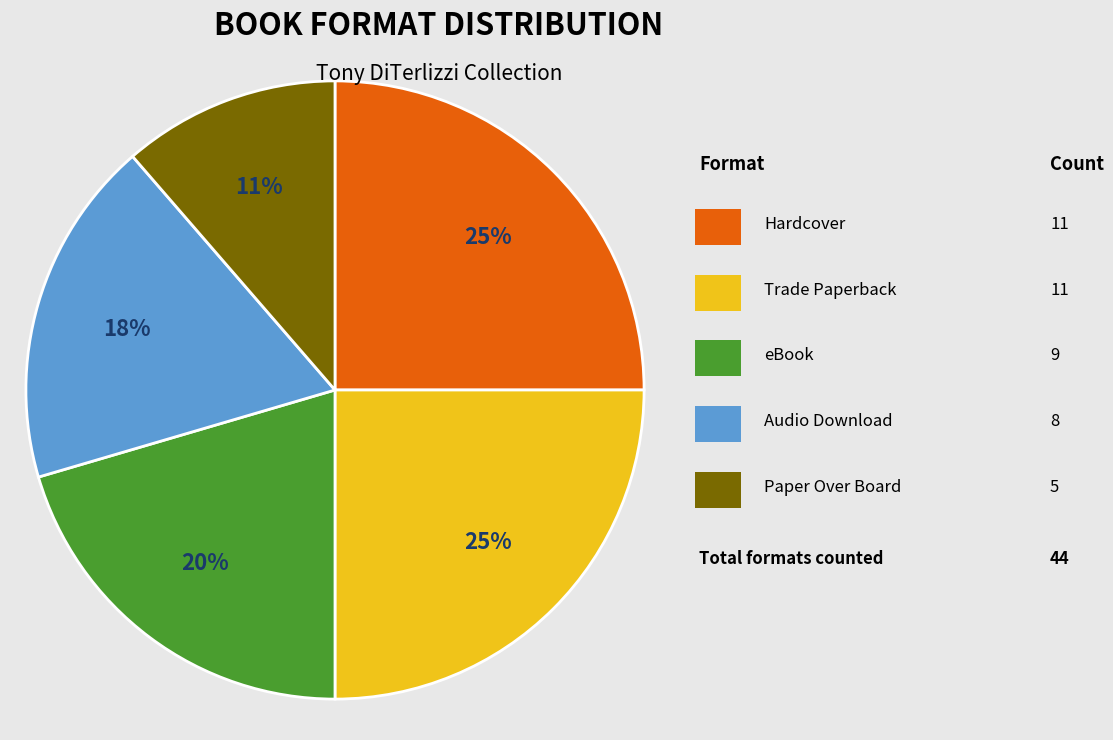

To the nearest percent, what is the average slice percentage?

20%